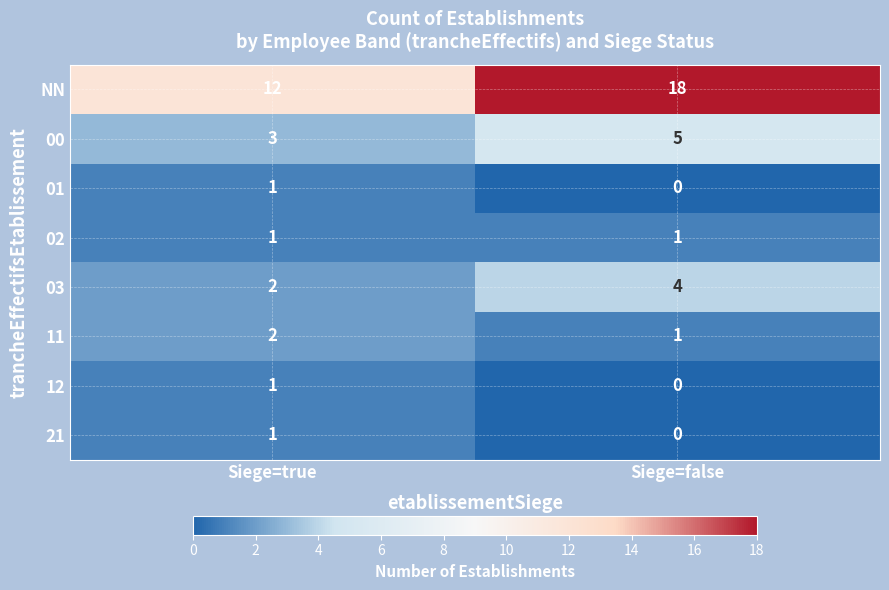

What is the average value of the 03 series?

3